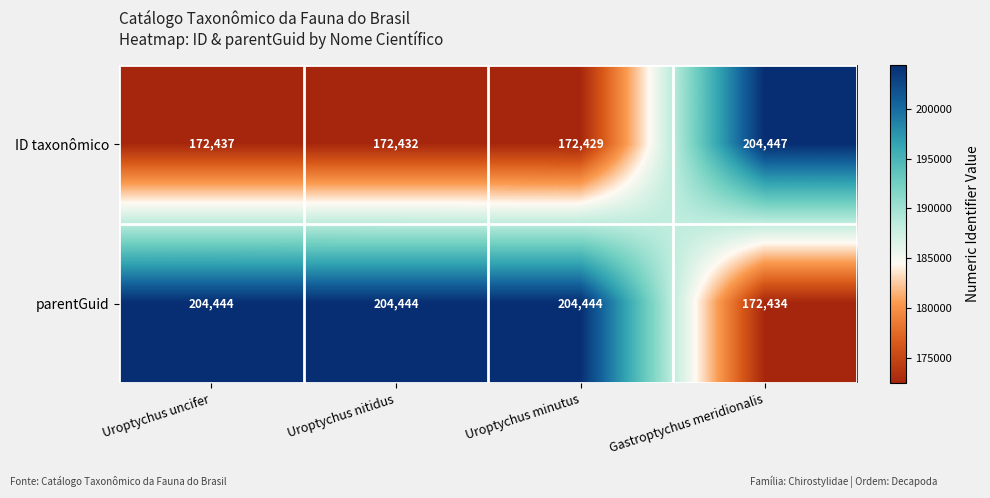

Reading right to left, list all the values displayed in this chart.

ID taxonômico: Gastroptychus meridionalis=204447	Uroptychus minutus=172429	Uroptychus nitidus=172432	Uroptychus uncifer=172437
parentGuid: Gastroptychus meridionalis=172434	Uroptychus minutus=204444	Uroptychus nitidus=204444	Uroptychus uncifer=204444